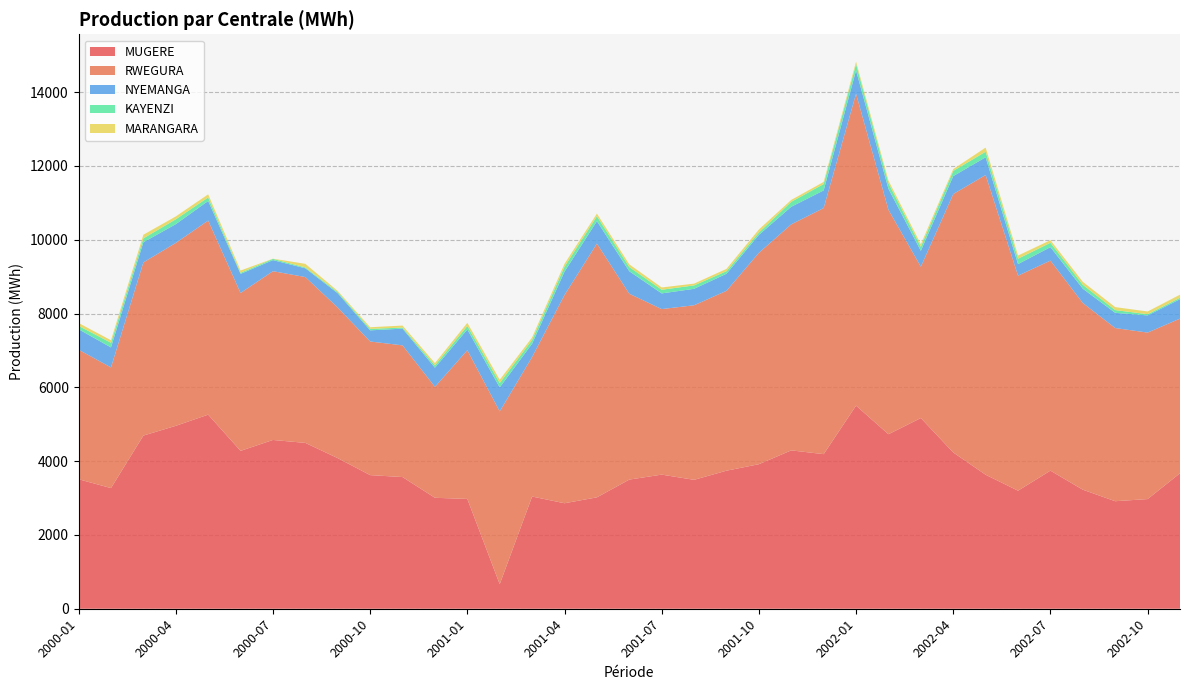

Reading right to left, transcribe all the data shown in this chart.

MUGERE: 2002-11=3671.2	2002-10=2972.3	2002-09=2914.2	2002-08=3226.0	2002-07=3742.8	2002-06=3199.4	2002-05=3631.1	2002-04=4234.9	2002-03=5168.0	2002-02=4729.3	2002-01=5504.9	2001-12=4189.5	2001-11=4292.0	2001-10=3917.2	2001-09=3741.2	2001-08=3493.9	2001-07=3635.0	2001-06=3500.0	2001-05=3019.0	2001-04=2859.0	2001-03=3041.1	2001-02=665.0	2001-01=2976.0	2000-12=3006.9	2000-11=3568.8	2000-10=3621.4	2000-09=4081.6	2000-08=4494.3	2000-07=4574.0	2000-06=4279.0	2000-05=5260.0	2000-04=4957.0	2000-03=4693.0	2000-02=3270.0	2000-01=3510.0
RWEGURA: 2002-11=4190.7	2002-10=4511.9	2002-09=4692.8	2002-08=5060.0	2002-07=5691.7	2002-06=5827.8	2002-05=8123.4	2002-04=7003.1	2002-03=4101.6	2002-02=6082.1	2002-01=8451.9	2001-12=6669.5	2001-11=6126.6	2001-10=5728.7	2001-09=4875.0	2001-08=4730.4	2001-07=4486.0	2001-06=5036.0	2001-05=6877.0	2001-04=5644.0	2001-03=3781.6	2001-02=4683.0	2001-01=4030.9	2000-12=3006.9	2000-11=3568.8	2000-10=3621.4	2000-09=4081.6	2000-08=4494.3	2000-07=4574.0	2000-06=4279.0	2000-05=5260.0	2000-04=4957.0	2000-03=4693.0	2000-02=3270.0	2000-01=3510.0
NYEMANGA: 2002-11=526.3	2002-10=465.2	2002-09=412.3	2002-08=387.0	2002-07=365.5	2002-06=313.4	2002-05=481.0	2002-04=486.8	2002-03=430.0	2002-02=568.5	2002-01=632.3	2001-12=477.9	2001-11=476.3	2001-10=485.0	2001-09=462.0	2001-08=445.9	2001-07=425.0	2001-06=610.0	2001-05=608.0	2001-04=632.0	2001-03=361.0	2001-02=650.0	2001-01=561.0	2000-12=518.7	2000-11=453.8	2000-10=301.8	2000-09=386.1	2000-08=238.1	2000-07=300.0	2000-06=517.0	2000-05=531.0	2000-04=508.0	2000-03=546.0	2000-02=542.0	2000-01=555.0
KAYENZI: 2002-11=39.9	2002-10=32.4	2002-09=74.7	2002-08=106.0	2002-07=118.3	2002-06=146.3	2002-05=150.5	2002-04=141.0	2002-03=110.8	2002-02=153.8	2002-01=173.7	2001-12=173.3	2001-11=133.8	2001-10=64.7	2001-09=69.6	2001-08=92.9	2001-07=99.0	2001-06=114.0	2001-05=133.0	2001-04=134.0	2001-03=101.8	2001-02=120.0	2001-01=96.6	2000-12=63.0	2000-11=28.3	2000-10=40.6	2000-09=32.3	2000-08=23.0	2000-07=34.0	2000-06=30.0	2000-05=95.0	2000-04=132.0	2000-03=106.0	2000-02=127.0	2000-01=91.0
MARANGARA: 2002-11=83.2	2002-10=74.3	2002-09=80.3	2002-08=81.0	2002-07=70.0	2002-06=84.9	2002-05=112.0	2002-04=49.0	2002-03=68.1	2002-02=70.5	2002-01=63.9	2001-12=57.5	2001-11=51.8	2001-10=82.3	2001-09=63.3	2001-08=48.5	2001-07=62.0	2001-06=73.0	2001-05=72.0	2001-04=79.0	2001-03=67.7	2001-02=88.0	2001-01=83.9	2000-12=62.1	2000-11=54.8	2000-10=44.0	2000-09=30.0	2000-08=97.3	2000-07=5.0	2000-06=61.0	2000-05=85.0	2000-04=78.0	2000-03=98.0	2000-02=68.0	2000-01=77.0